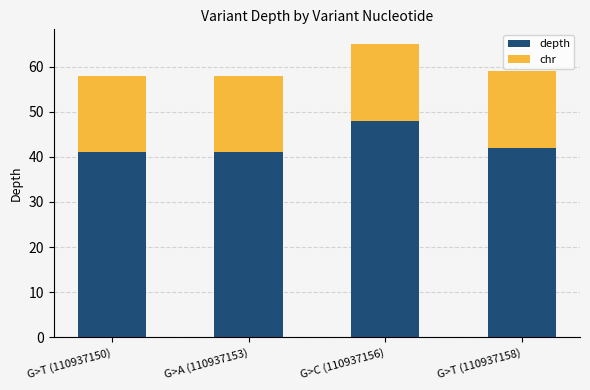

How many bars are there in total?

4